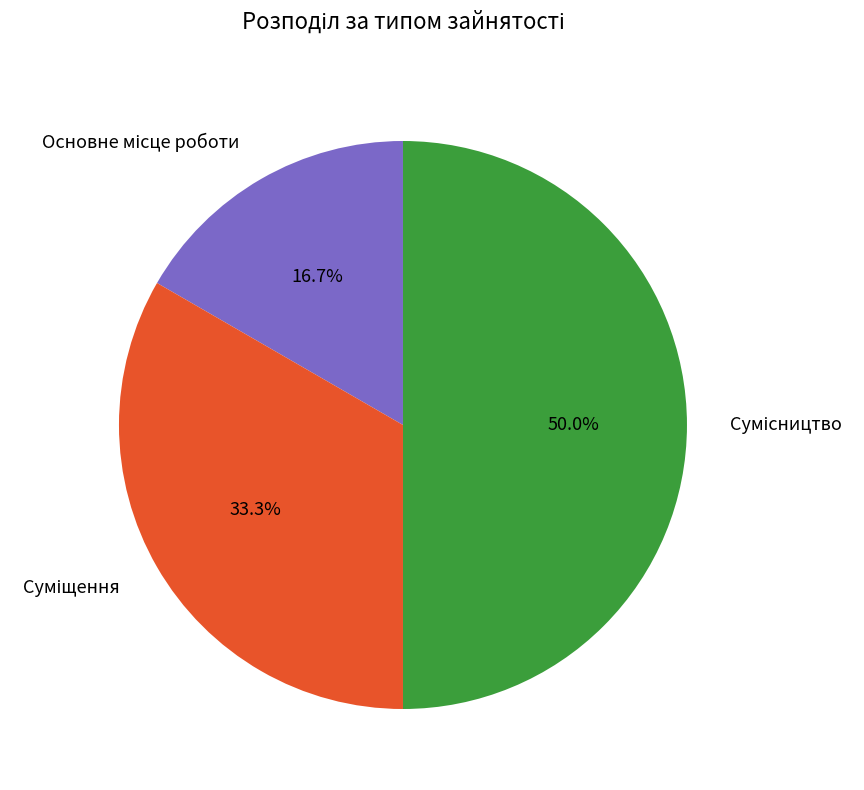

What is the total percentage of Суміщення and Сумісництво?

83.3%